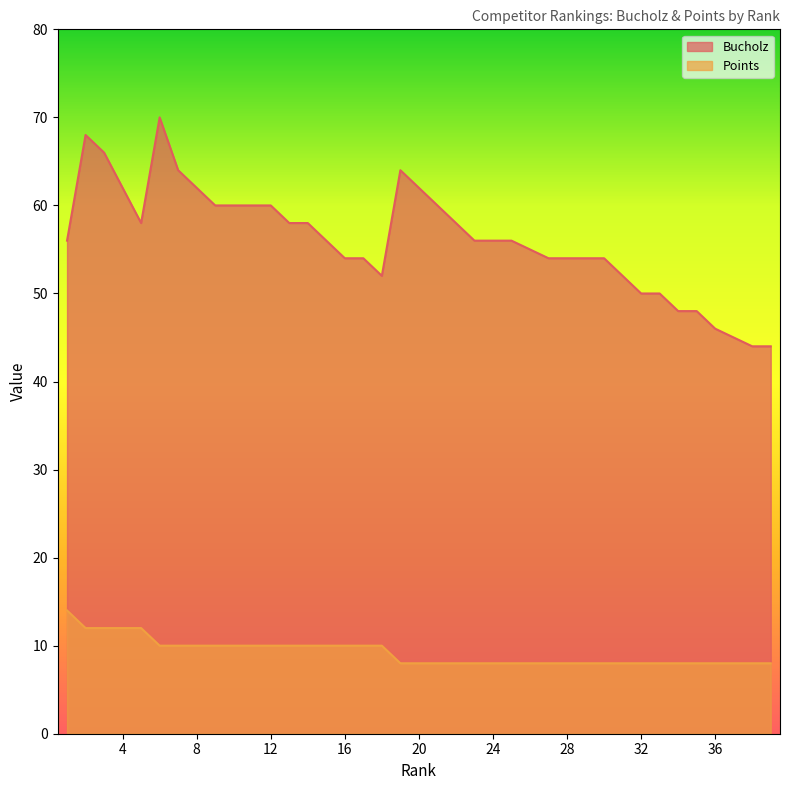

At which category does Bucholz reach its first local valley?

5